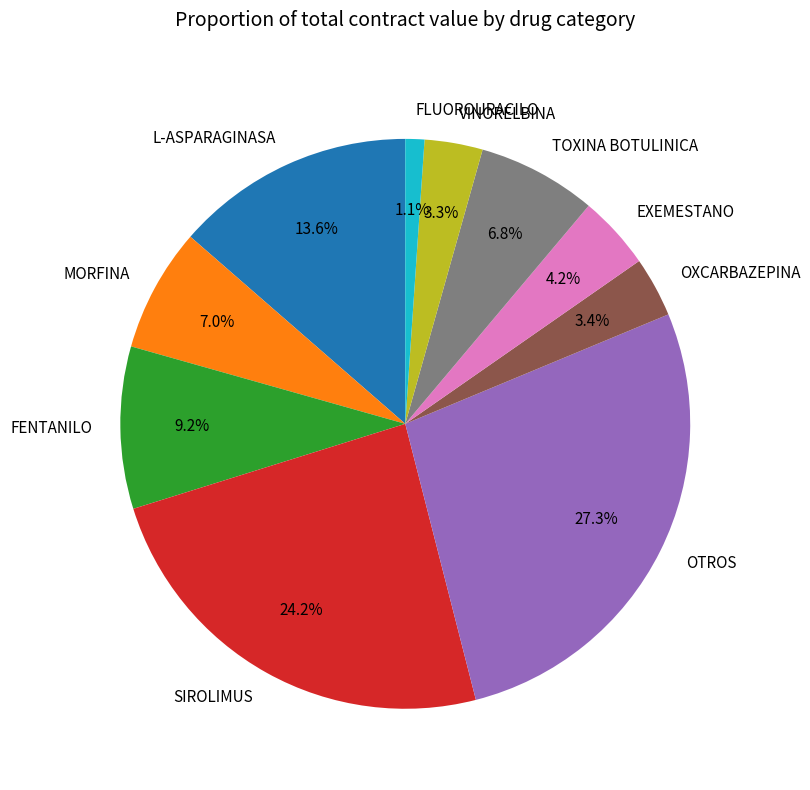

Is there a majority slice in this chart?

No